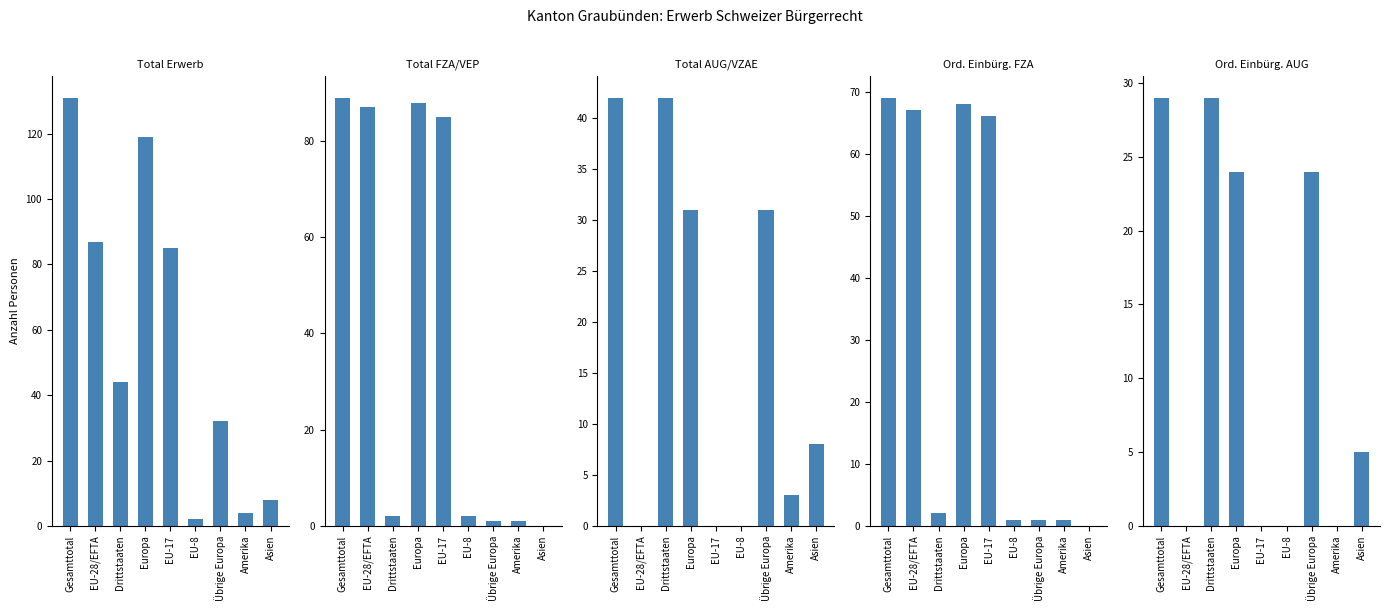

What is the difference between the maximum and minimum values in the Ord. Einbürg. AUG series?

29